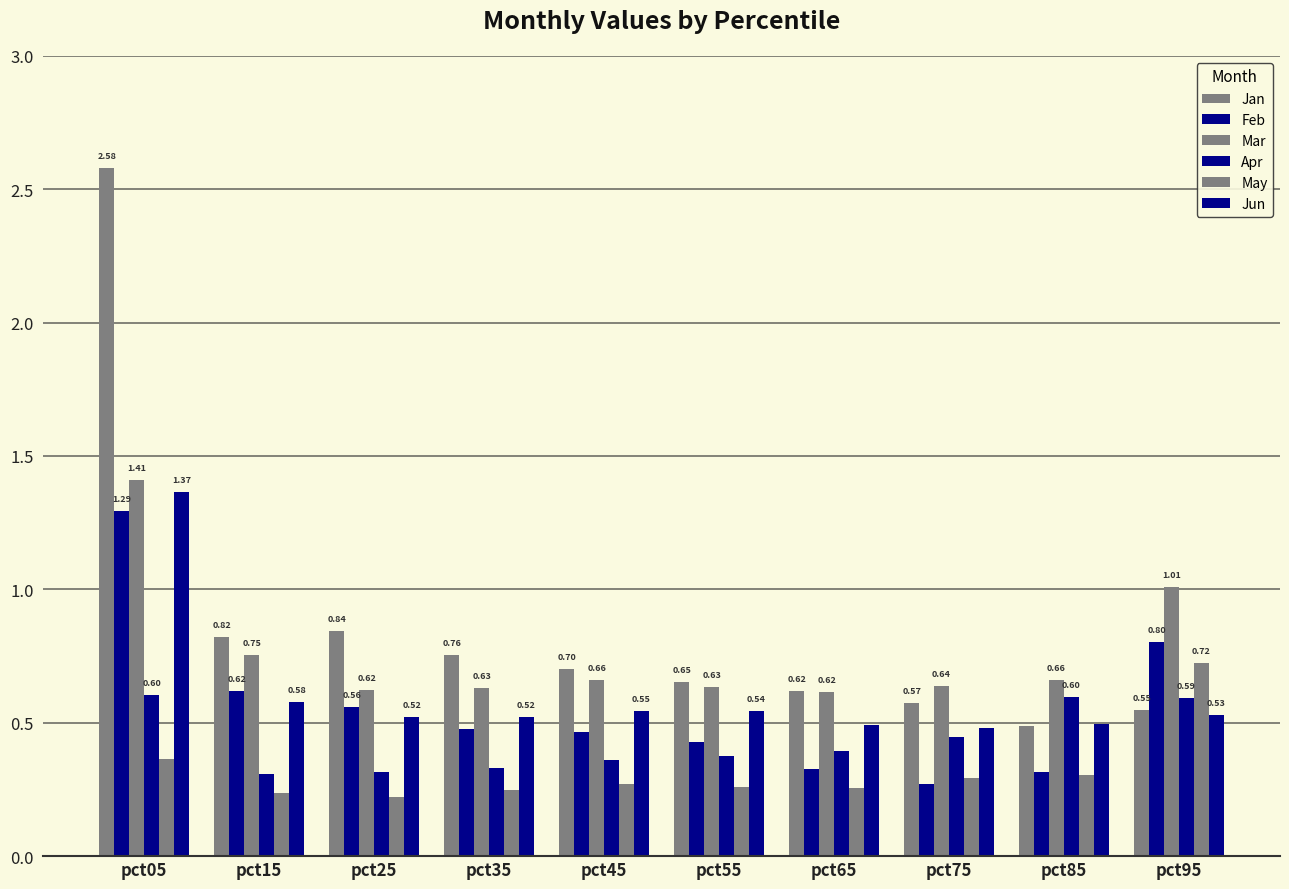

Is it true that Jun equals 0.7 at pct75?

False